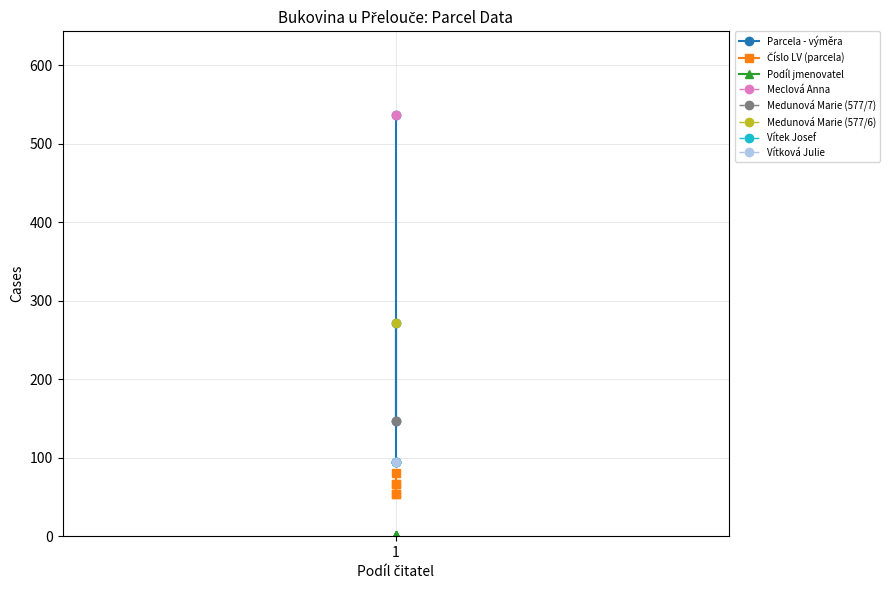

What is the difference between the second highest and second lowest values in the Číslo LV (parcela) series?

12